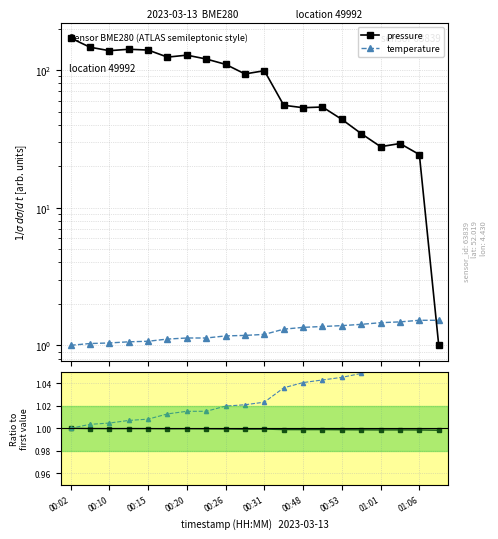

At which label is pressure closest to 0?

19